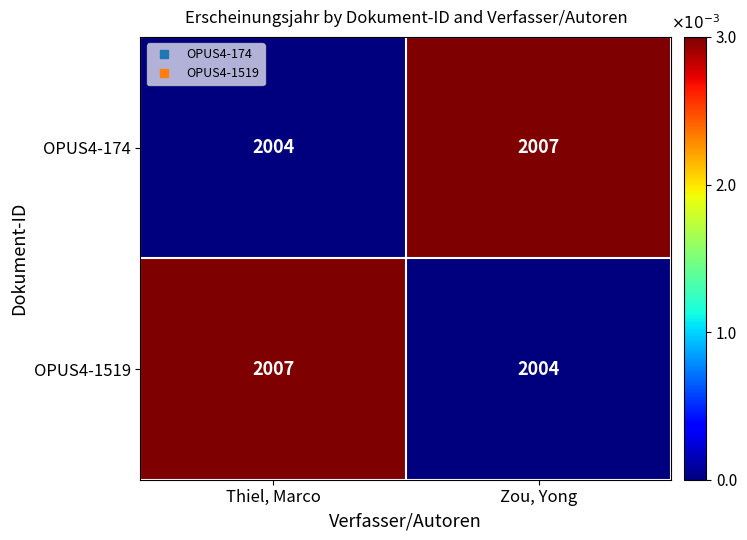

How many data points does each series have?

2